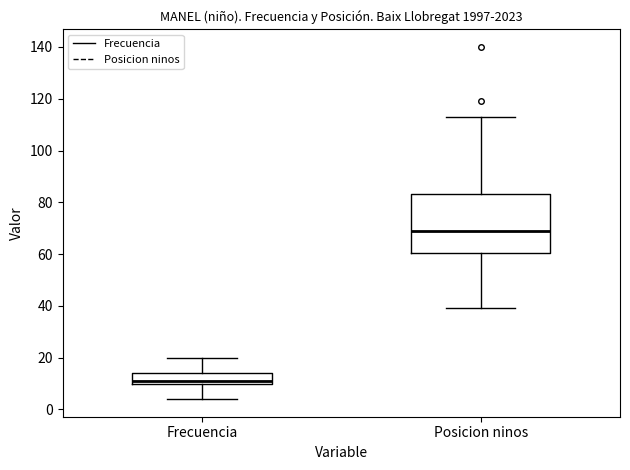

Reading left to right, transcribe this box plot: for each box, give where its median line is, the range the box spans, and where its two whiskers end, as read against the y-axis. The values are not printed on the chart, so give them approximately, as read against the axis.

Frecuencia: median 12, box 10 to 14, whiskers 4 to 20
Posicion ninos: median 70, box 60 to 84, whiskers 40 to 114